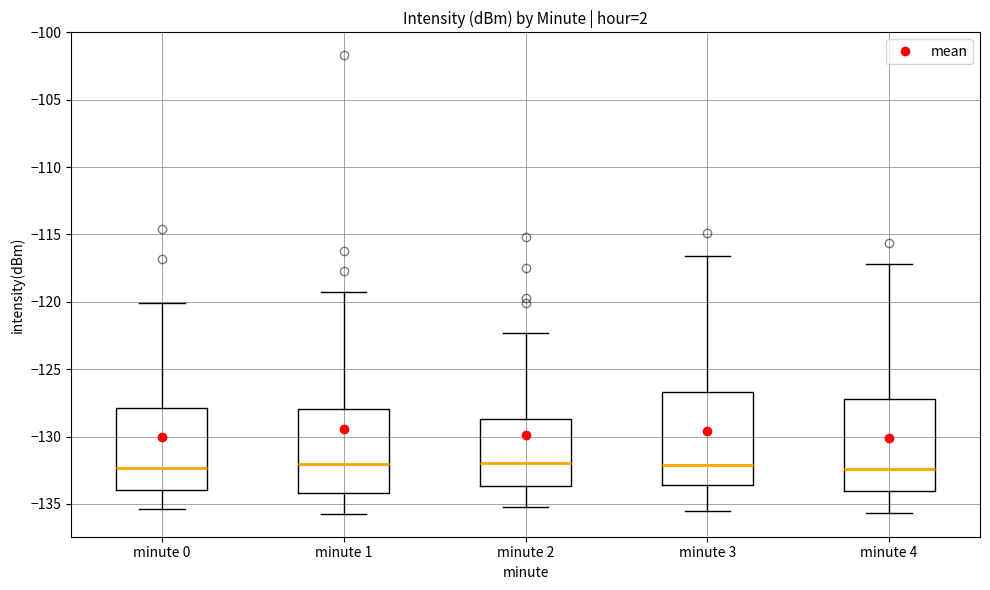

Where does the median line of the box for minute 4 sit on the y-axis? The values are not printed on the chart, so give them approximately, as read against the axis.

-132.5